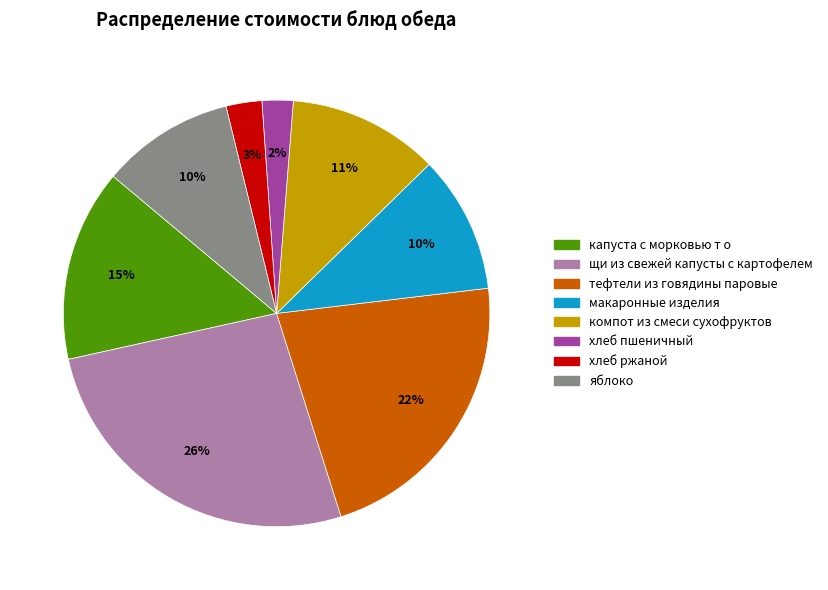

To the nearest percent, what is the combined percentage of компот из смеси сухофруктов and тефтели из говядины паровые?

33%